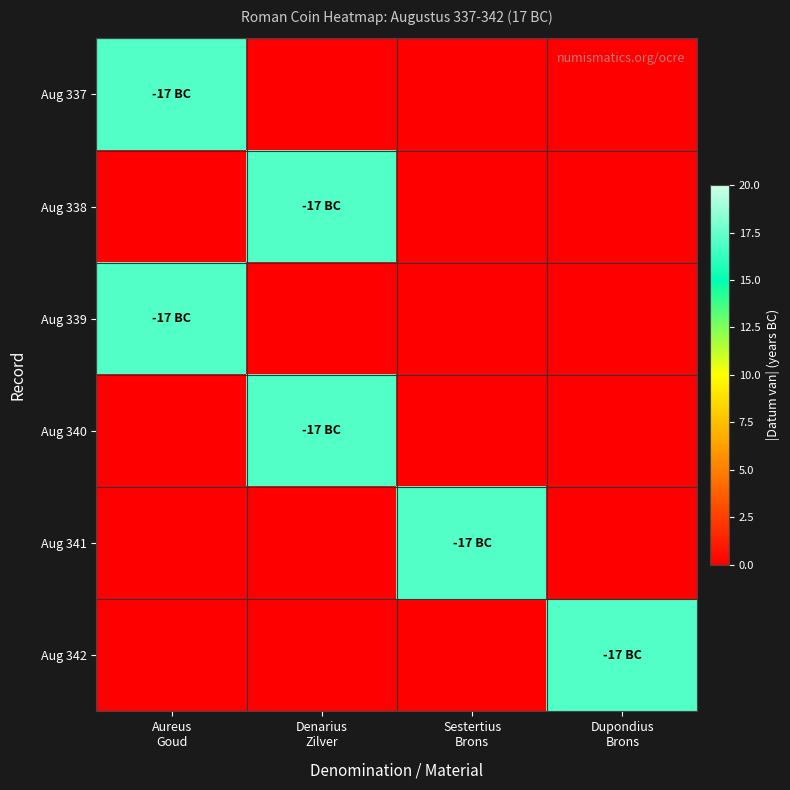

At Dupondius Brons, list the series in order from smallest to largest.

Aug 337, Aug 338, Aug 339, Aug 340, Aug 341, Aug 342